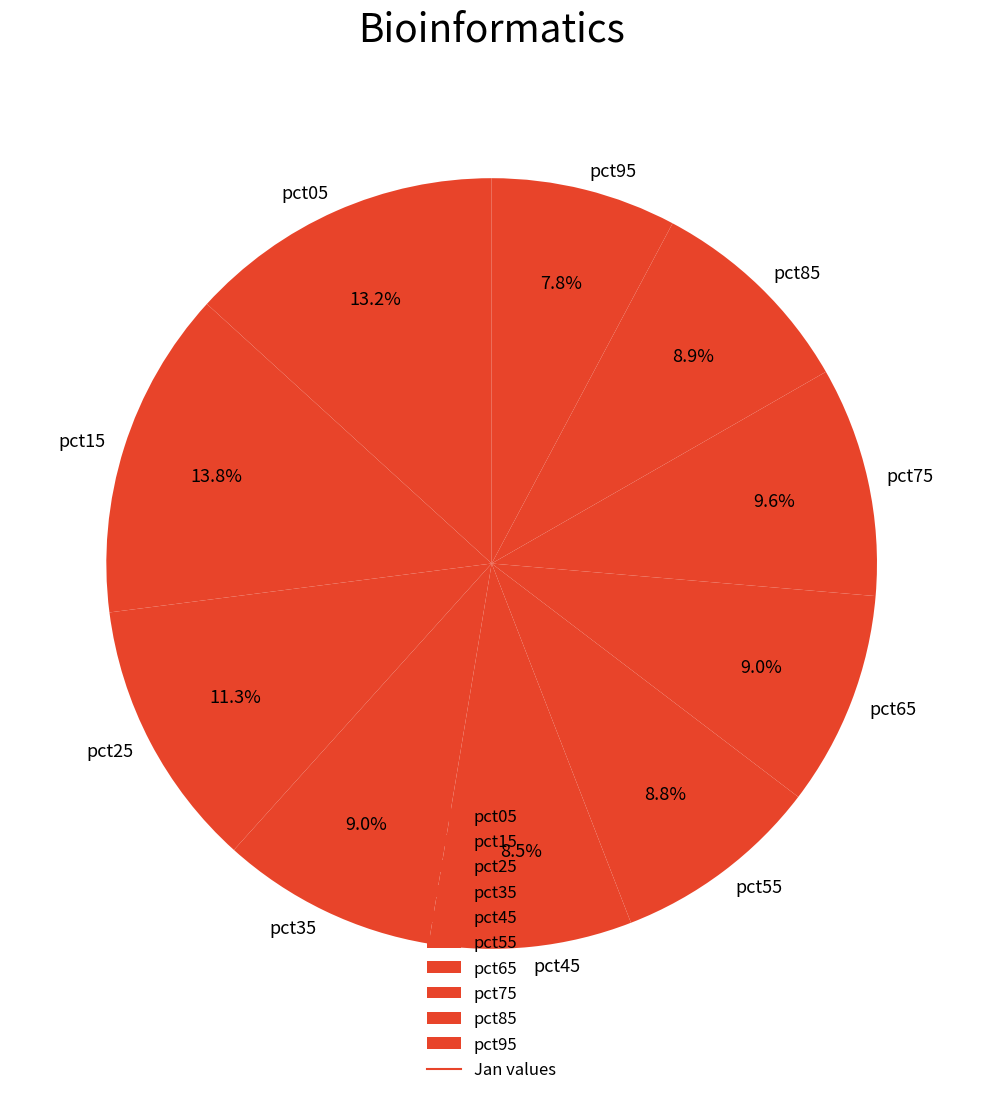

Count the number of slices in the pie.

10